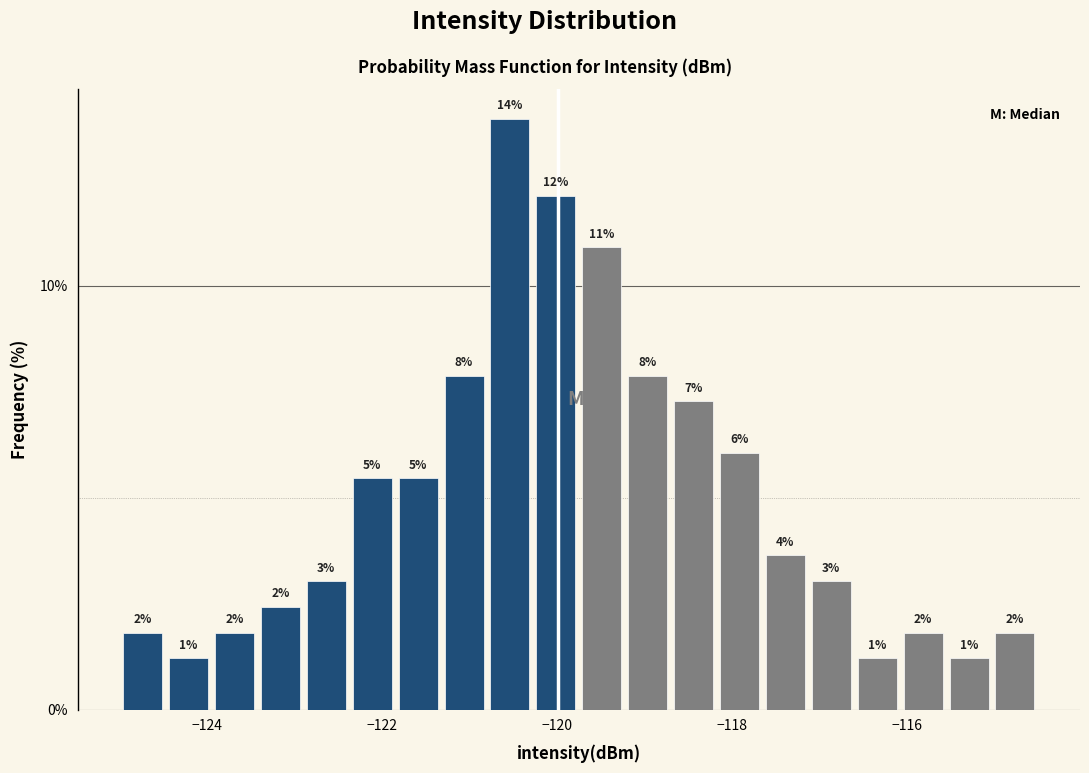

Read against the x-axis, roughly where is the centre of the tallest bar?

-120.6